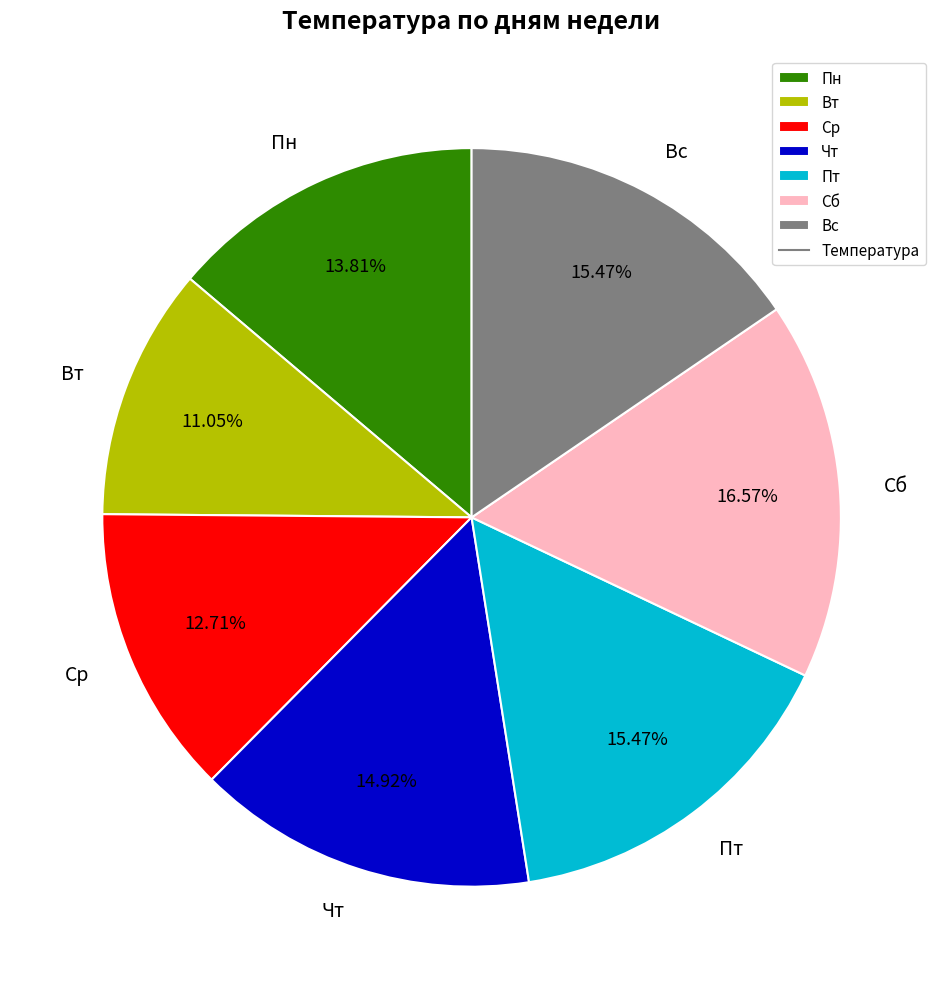

Count the number of slices in the pie.

7